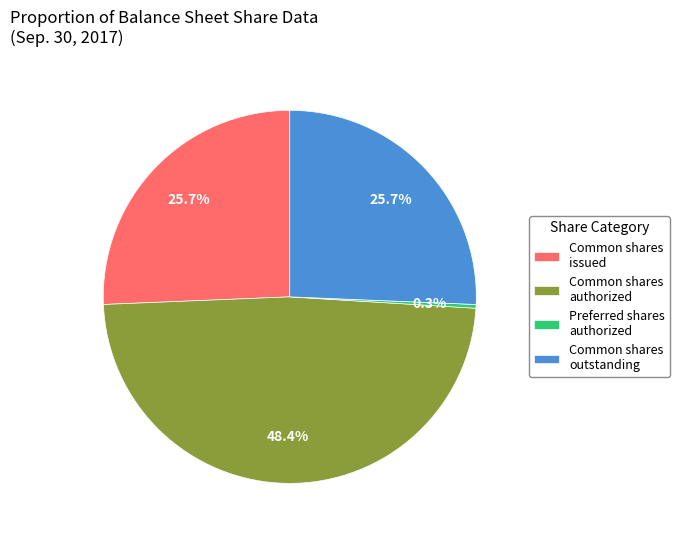

Count the number of slices in the pie.

4